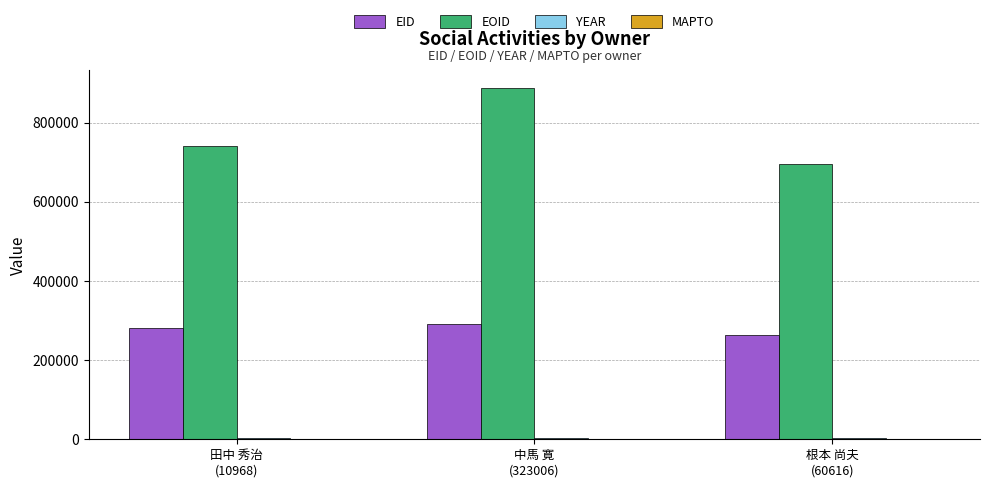

What is the sum of all EOID values?

2324622